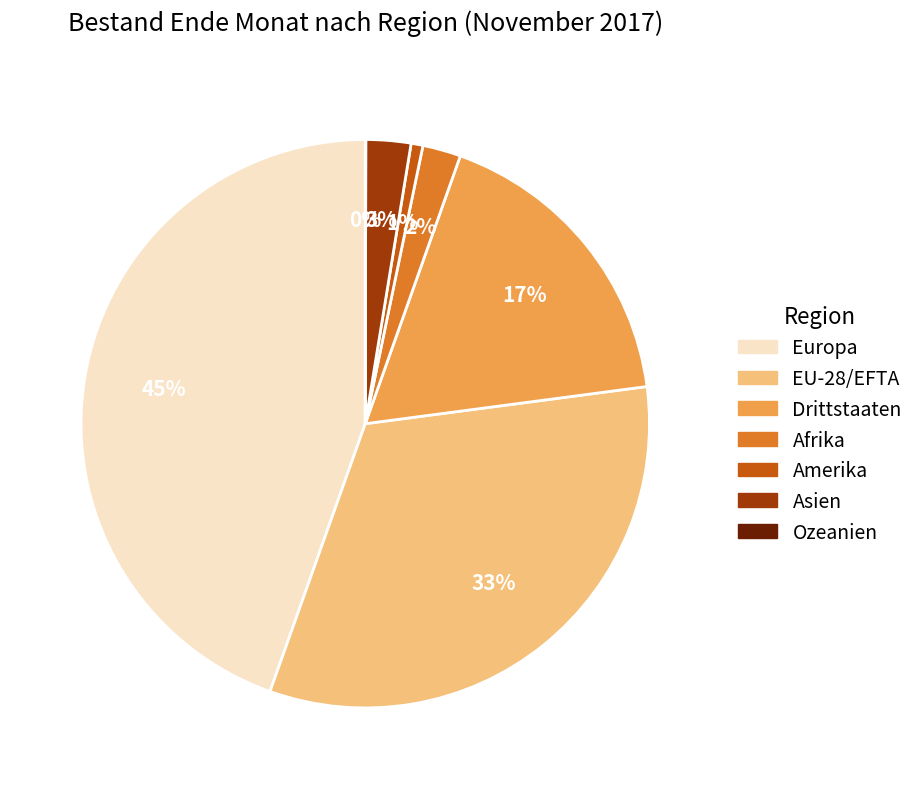

Combined, do EU-28/EFTA and Asien account for over 50%?

No